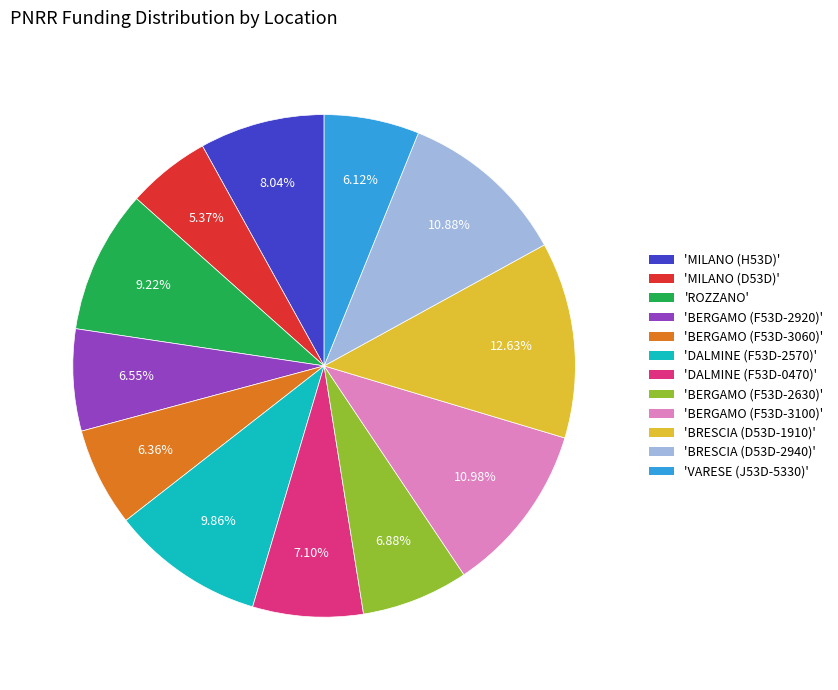

To the nearest percent, what is the difference between the largest and smallest slice percentages?

7%